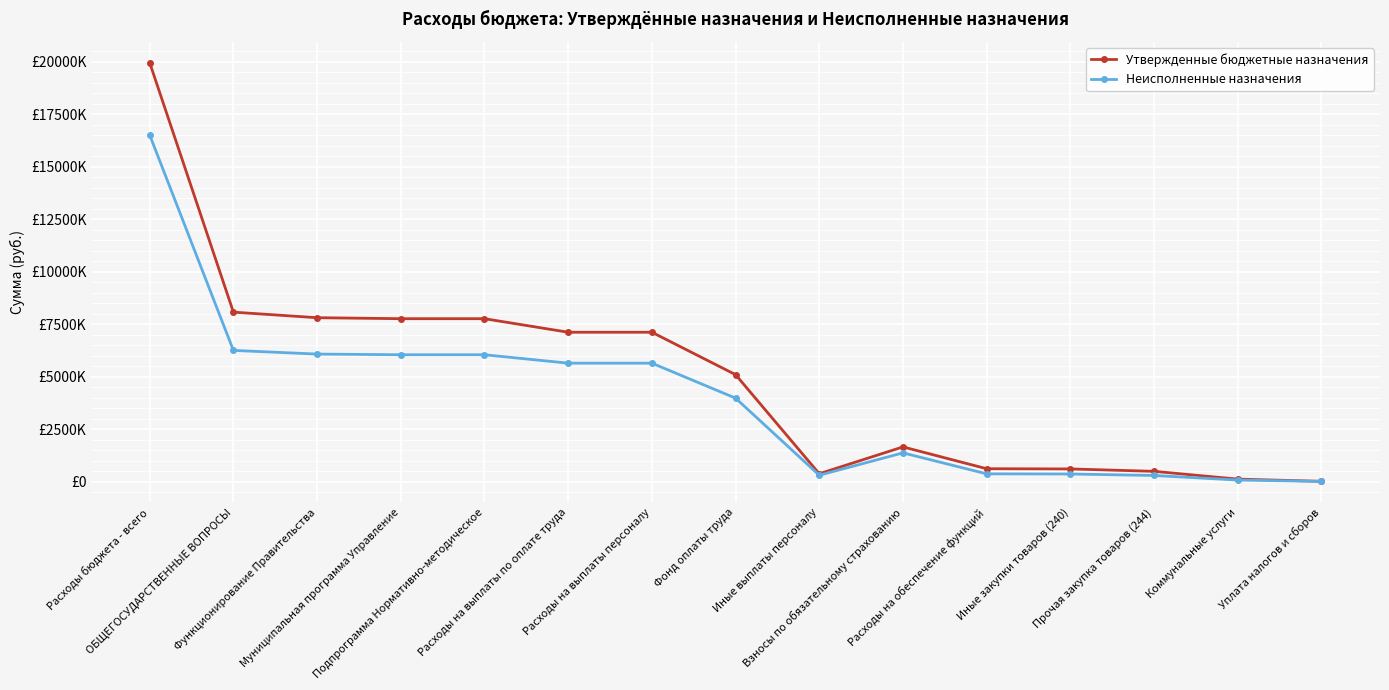

True or false: Утвержденные бюджетные назначения and Неисполненные назначения intersect in this chart.

False